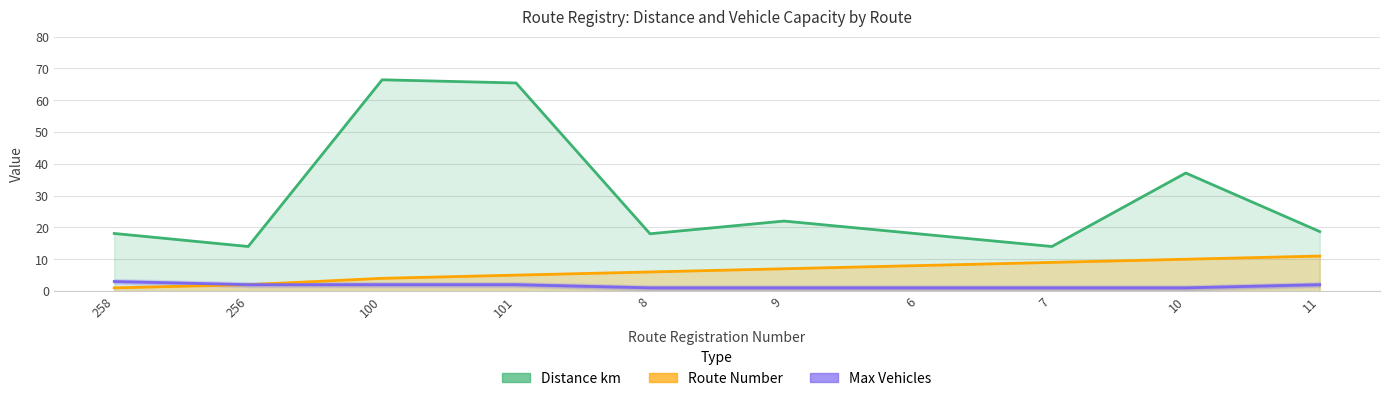

List the series in order of their peak value, highest first.

Distance km, Route Number, Max Vehicles